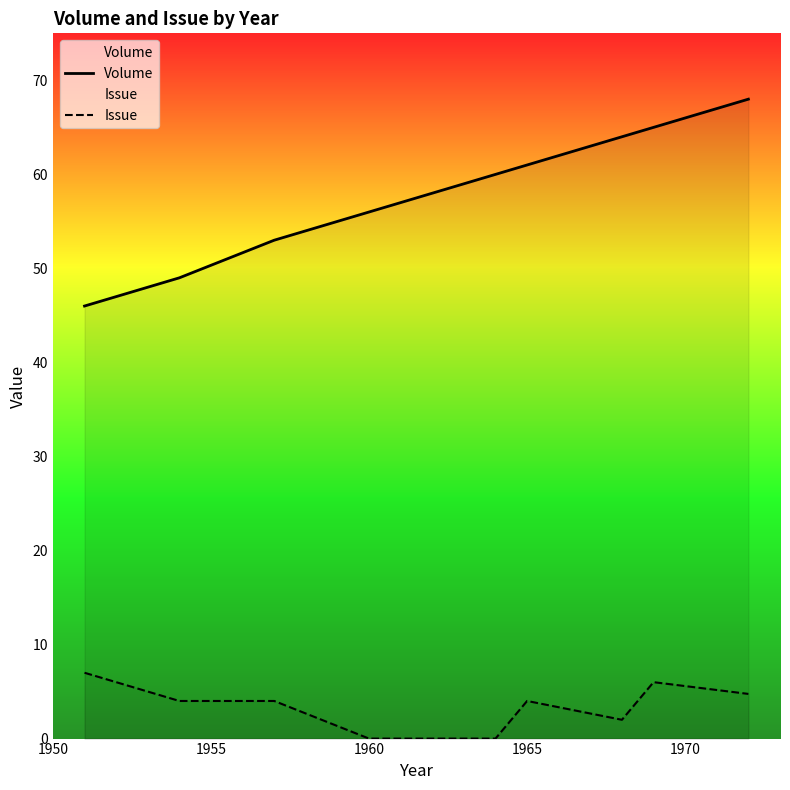

What is the difference between the second highest and minimum values in the Volume series?

19.0